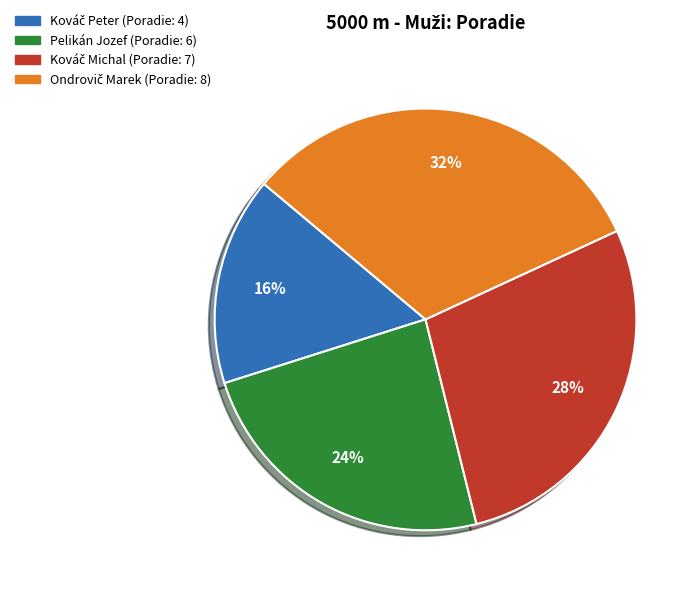

What percentage is the Pelikán Jozef slice, to the nearest percent?

24%